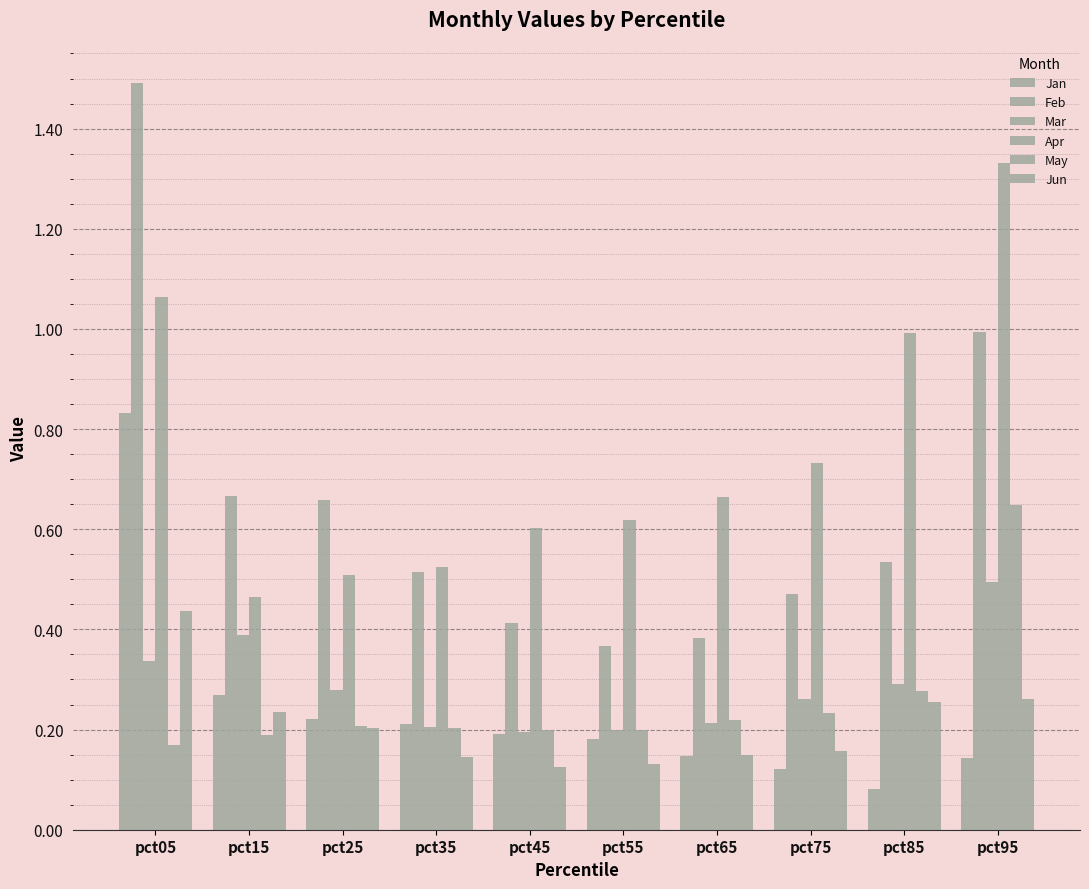

How many data points does each series have?

10